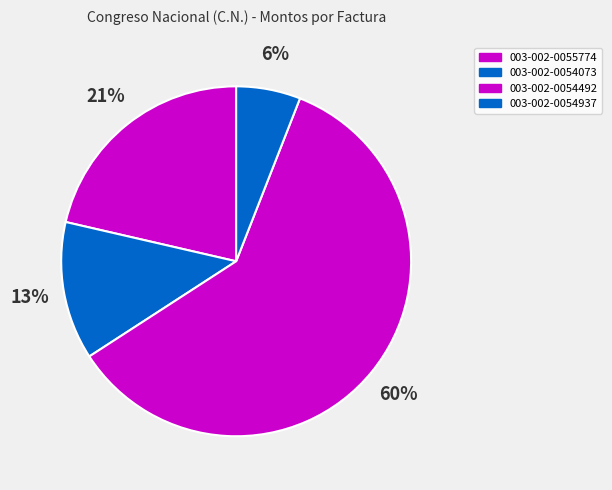

To the nearest percent, what is the combined percentage of 003-002-0054937 and 003-002-0055774?

27%